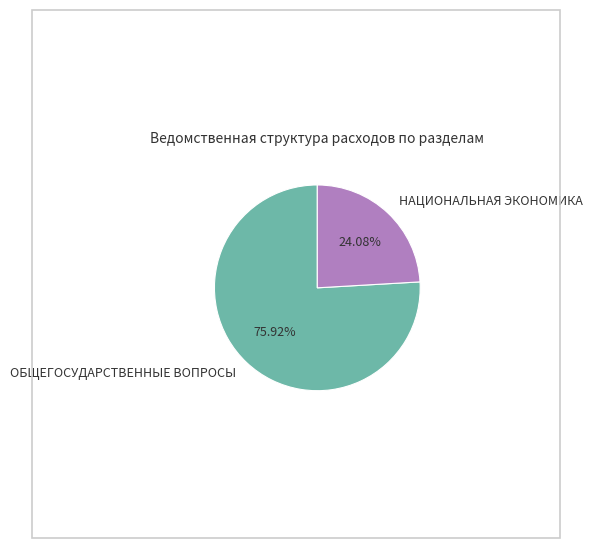

How many slices are in this pie chart?

2